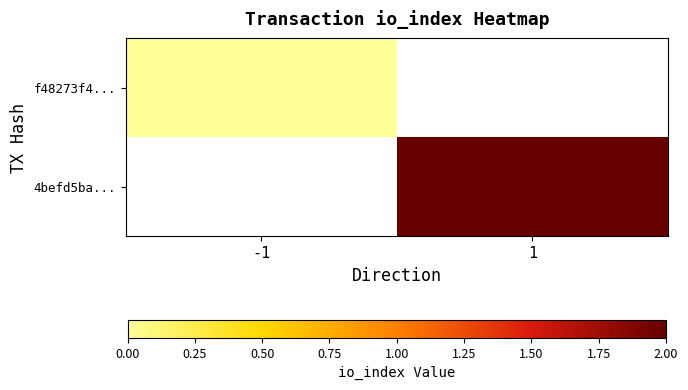

List the series in order of their overall mean, lowest first.

f48273f4..., 4befd5ba...